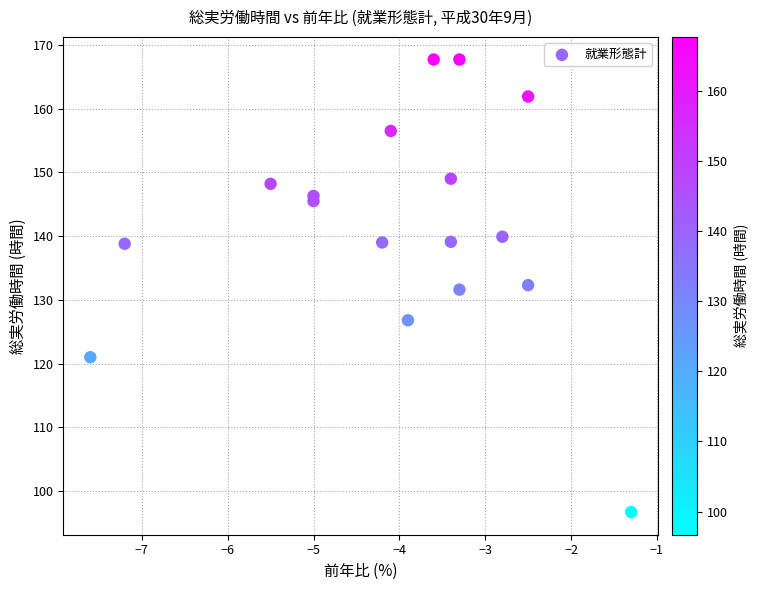

What is the range of Y values (max minus min)?

71.0